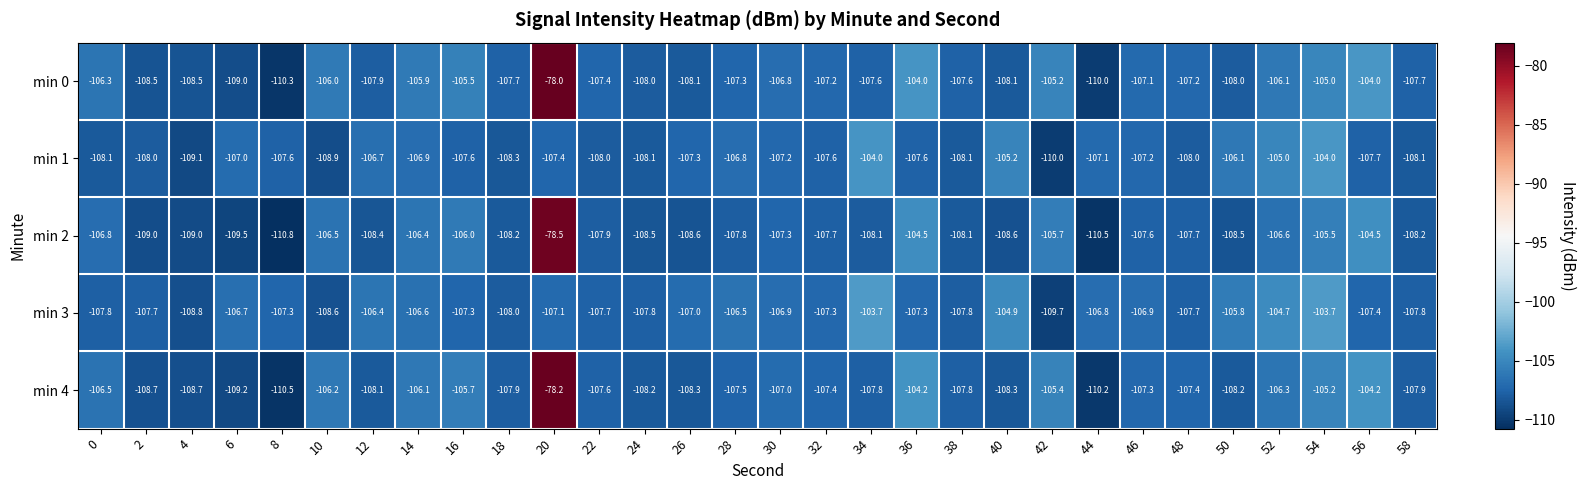

Is it true that min 1 equals -186.6 at 16?

False